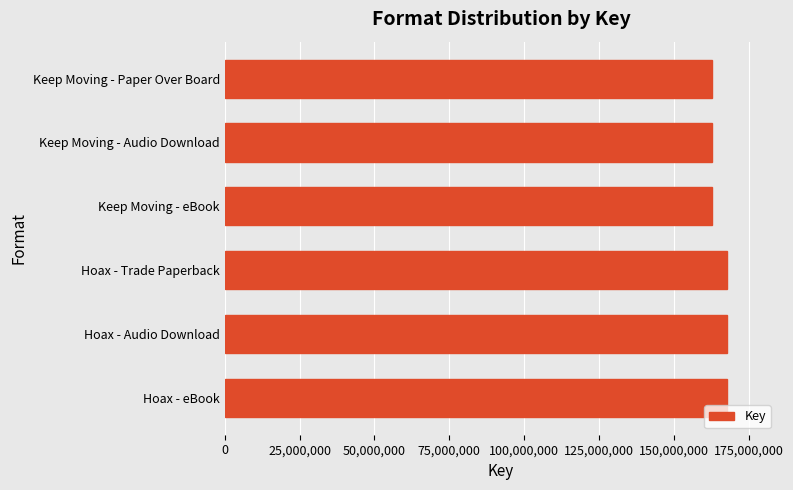

Read the value at Hoax - eBook.

167771637